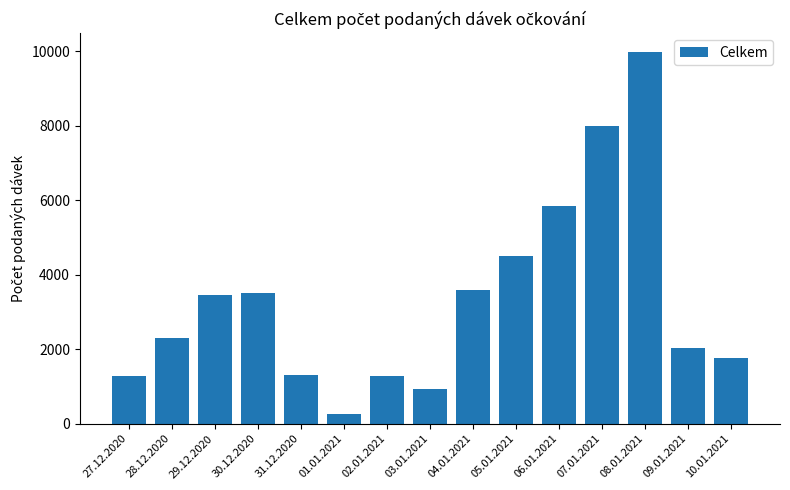

What is the label of the 12th bar from the left?

07.01.2021